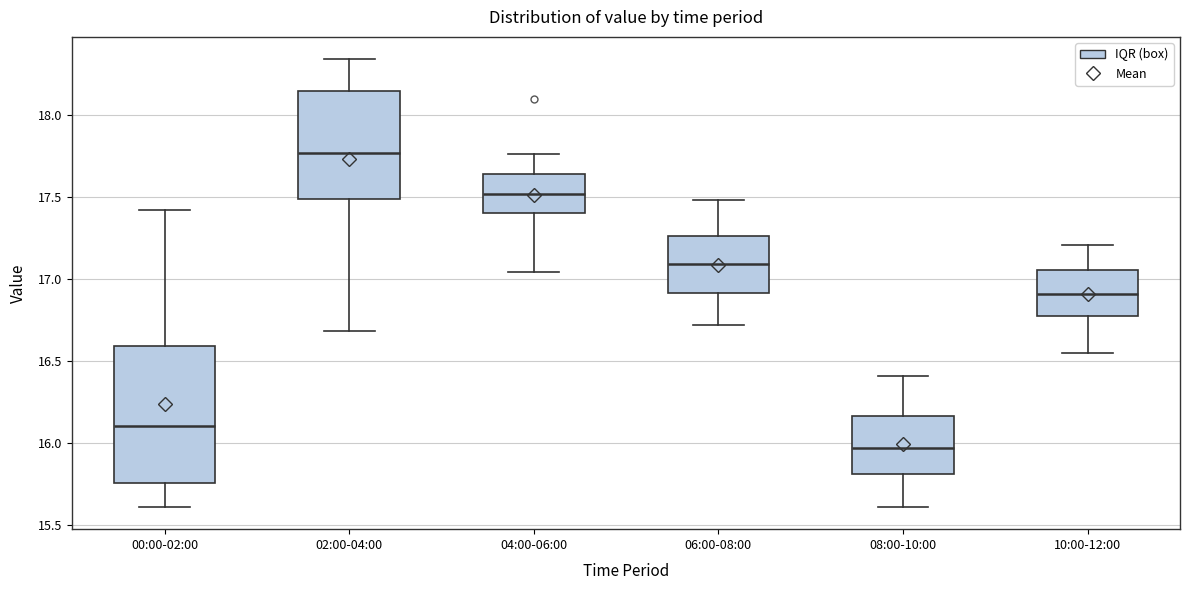

Reading left to right, transcribe this box plot: for each box, give where its median line is, the range the box spans, and where its two whiskers end, as read against the y-axis. The values are not printed on the chart, so give them approximately, as read against the axis.

00:00-02:00: median 16.10, box 15.75 to 16.60, whiskers 15.60 to 17.40
02:00-04:00: median 17.75, box 17.50 to 18.15, whiskers 16.70 to 18.35
04:00-06:00: median 17.50, box 17.40 to 17.65, whiskers 17.05 to 17.75
06:00-08:00: median 17.10, box 16.90 to 17.25, whiskers 16.70 to 17.50
08:00-10:00: median 15.95, box 15.80 to 16.15, whiskers 15.60 to 16.40
10:00-12:00: median 16.90, box 16.80 to 17.05, whiskers 16.55 to 17.20